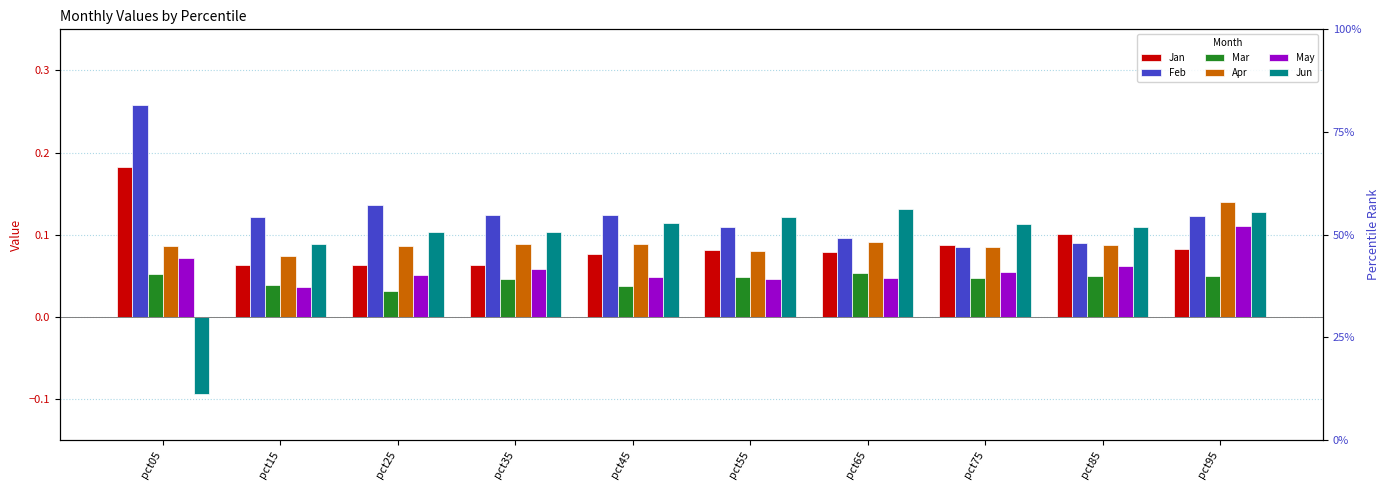

Reading left to right, transcribe all the data shown in this chart.

Jan: pct05=0.2	pct15=0.1	pct25=0.1	pct35=0.1	pct45=0.1	pct55=0.1	pct65=0.1	pct75=0.1	pct85=0.1	pct95=0.1
Feb: pct05=0.3	pct15=0.1	pct25=0.1	pct35=0.1	pct45=0.1	pct55=0.1	pct65=0.1	pct75=0.1	pct85=0.1	pct95=0.1
Mar: pct05=0.1	pct15=0.0	pct25=0.0	pct35=0.0	pct45=0.0	pct55=0.0	pct65=0.1	pct75=0.0	pct85=0.0	pct95=0.1
Apr: pct05=0.1	pct15=0.1	pct25=0.1	pct35=0.1	pct45=0.1	pct55=0.1	pct65=0.1	pct75=0.1	pct85=0.1	pct95=0.1
May: pct05=0.1	pct15=0.0	pct25=0.1	pct35=0.1	pct45=0.0	pct55=0.0	pct65=0.0	pct75=0.1	pct85=0.1	pct95=0.1
Jun: pct05=-0.1	pct15=0.1	pct25=0.1	pct35=0.1	pct45=0.1	pct55=0.1	pct65=0.1	pct75=0.1	pct85=0.1	pct95=0.1